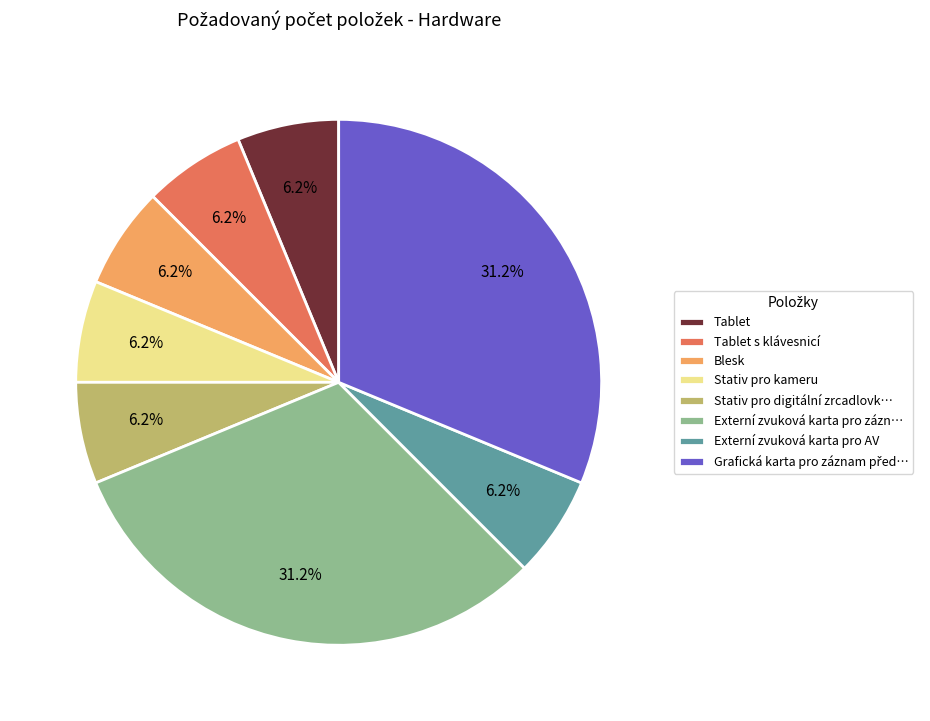

Count the number of slices in the pie.

8